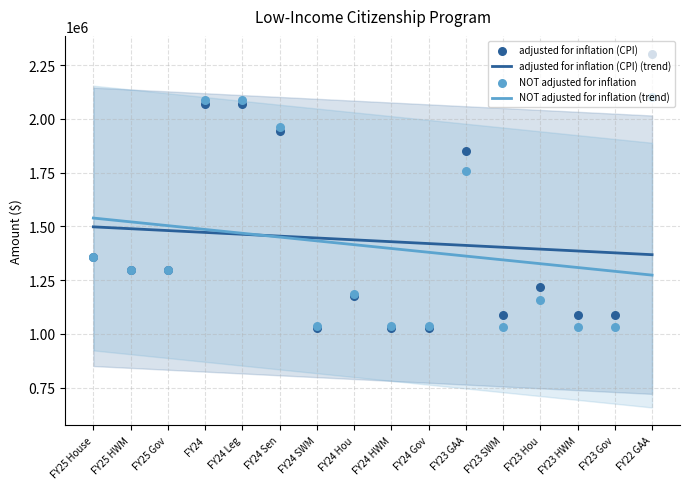

Which series reaches the maximum Y coordinate?

adjusted for inflation (CPI)